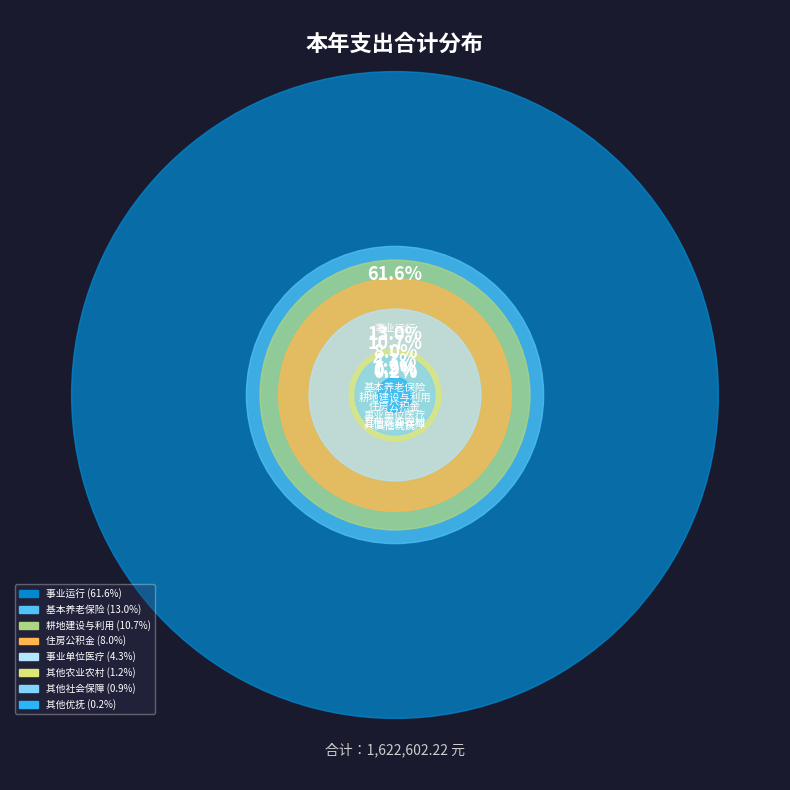

To the nearest percent, what is the difference between the 事业单位医疗 and 其他农业农村支出 slice percentages?

3%